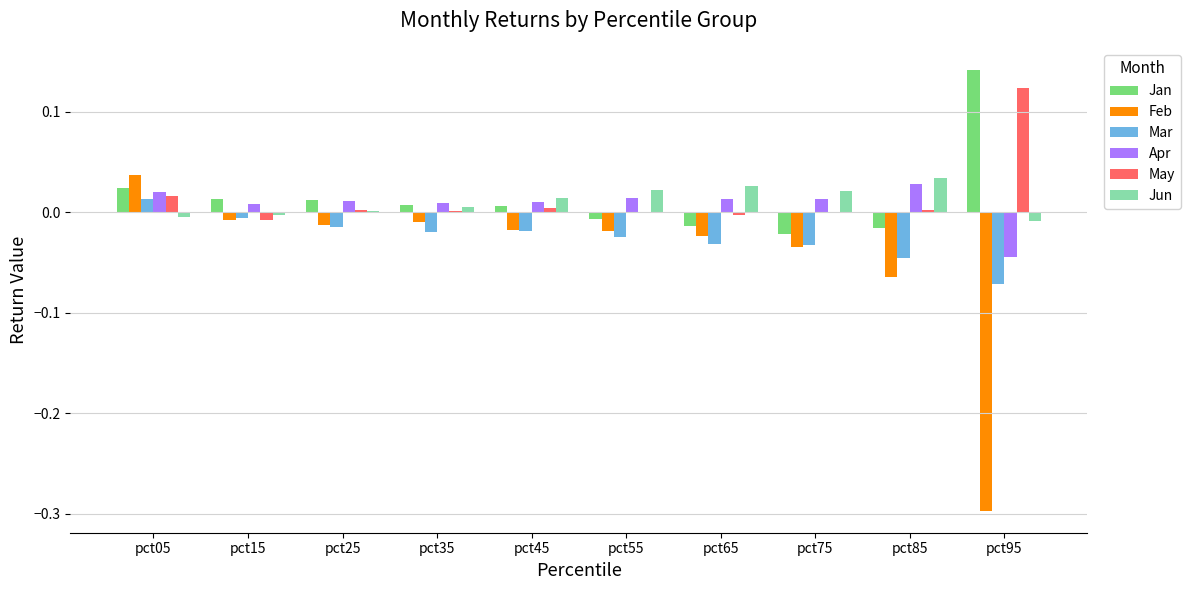

Which category has the highest value in the May series?

pct95